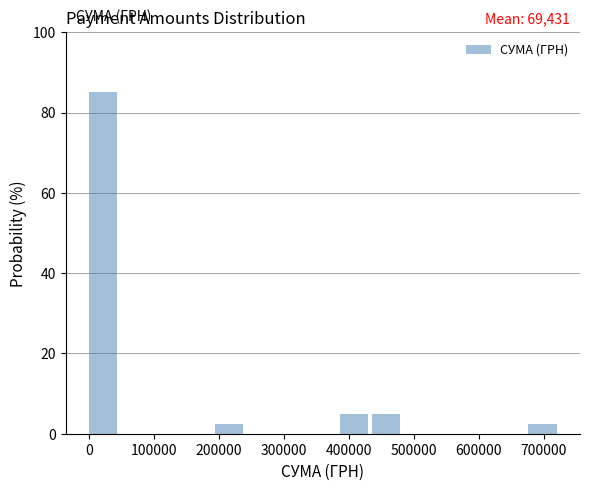

Over which range of the x-axis is the bar tallest?

0 to 50000